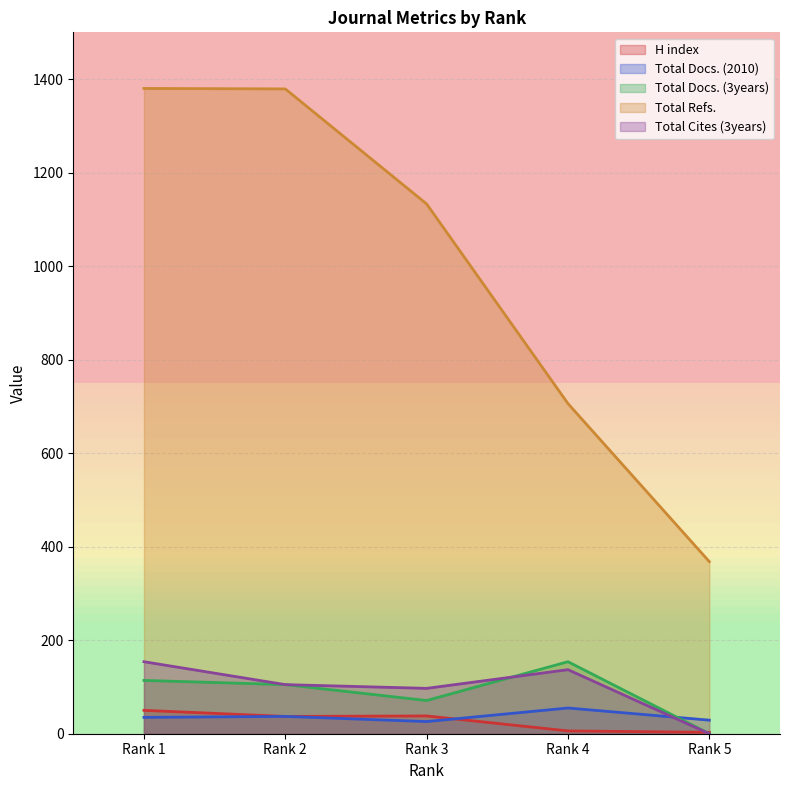

After their last crossing, which series has the higher values: Total Cites (3years) or H index?

H index